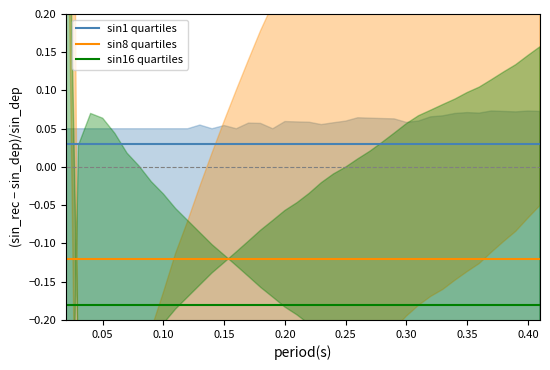

Which series has the widest spread of values?

sin1 quartiles